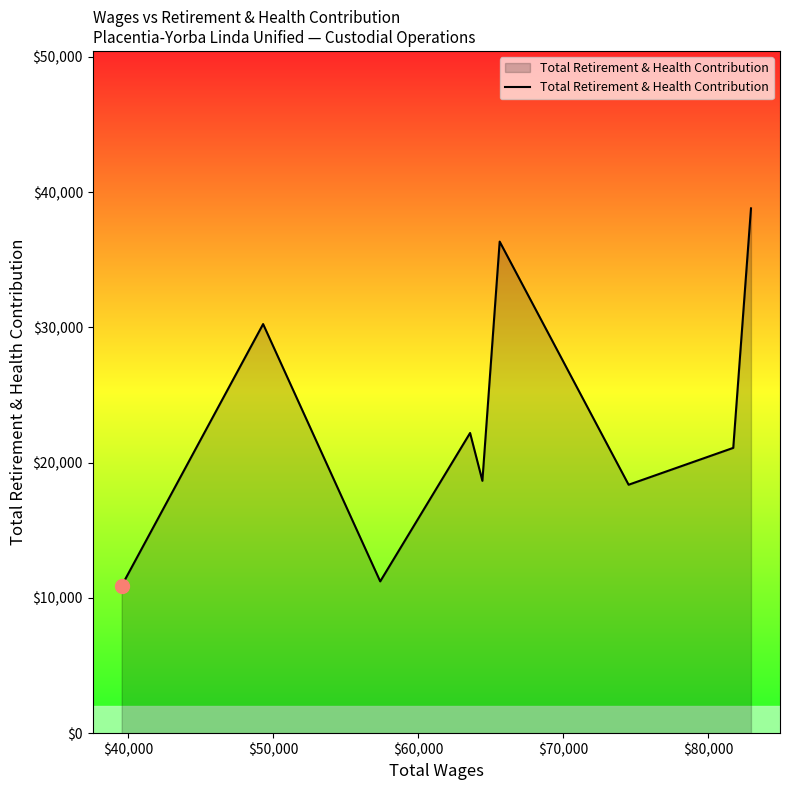

What is the greatest value displayed?

38800